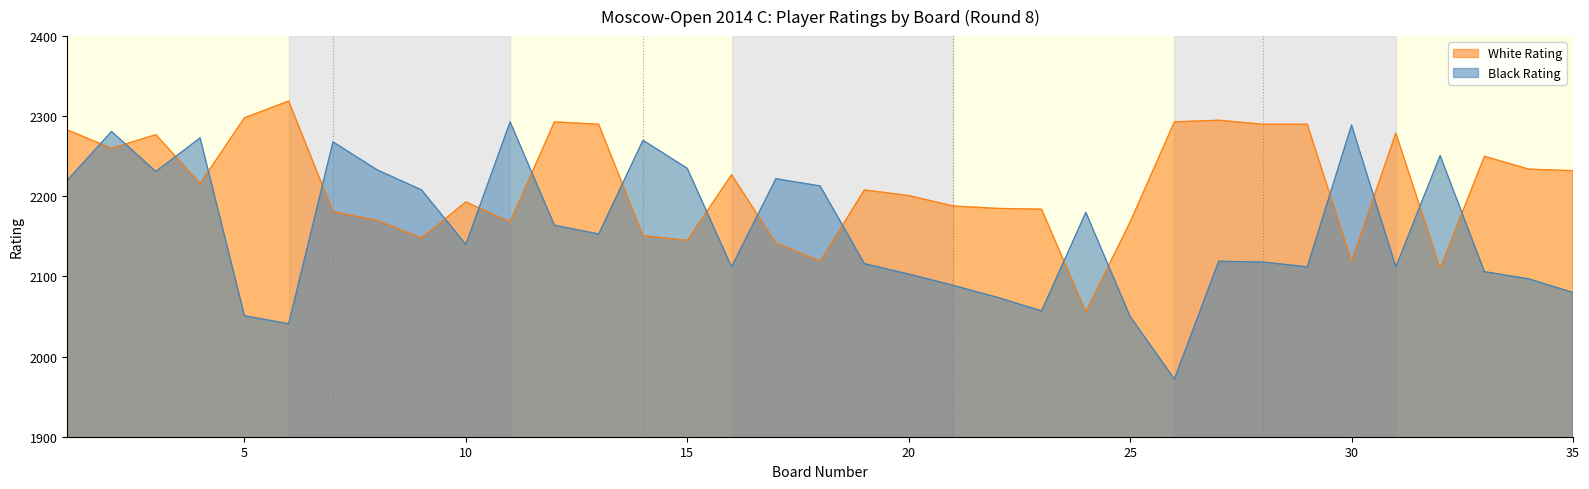

What is the sum of all White Rating values?

77462